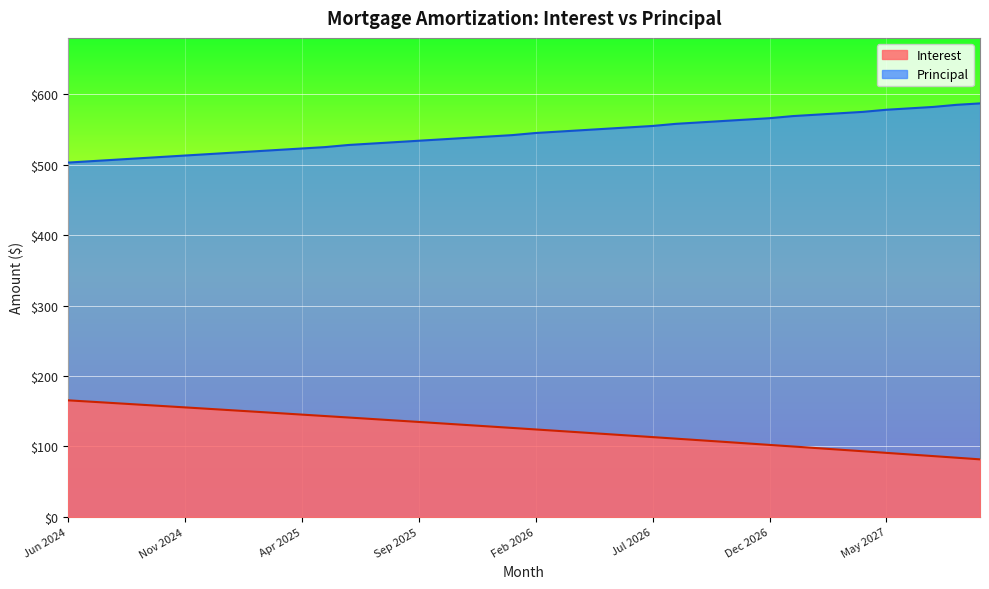

What is the spread (max minus min) of values at Jun 2025?

386.9